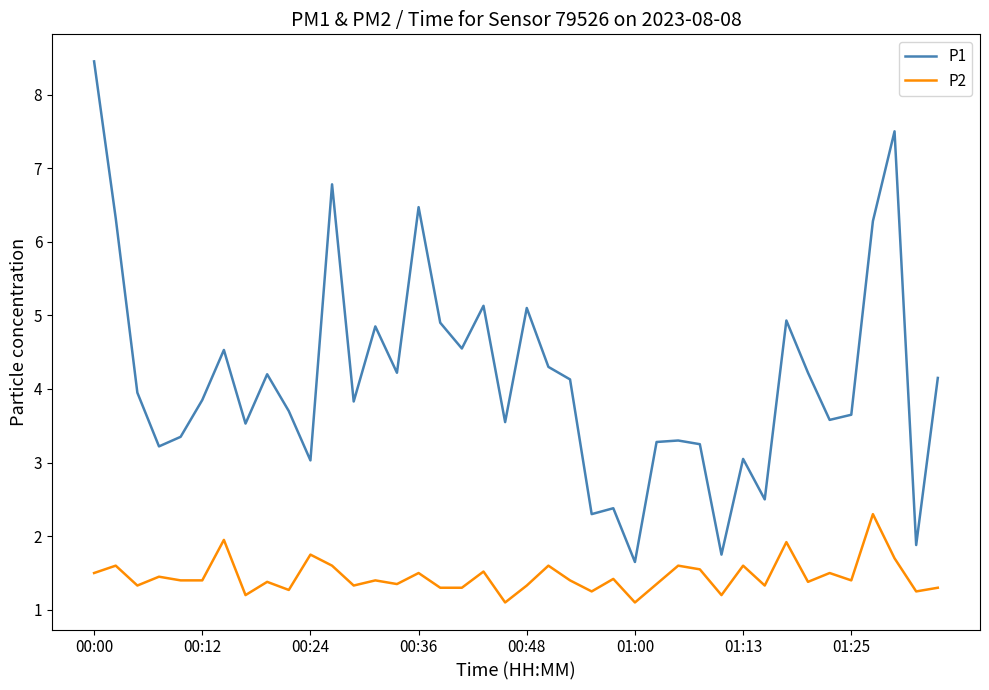

What is the average value of the P2 series?

1.5